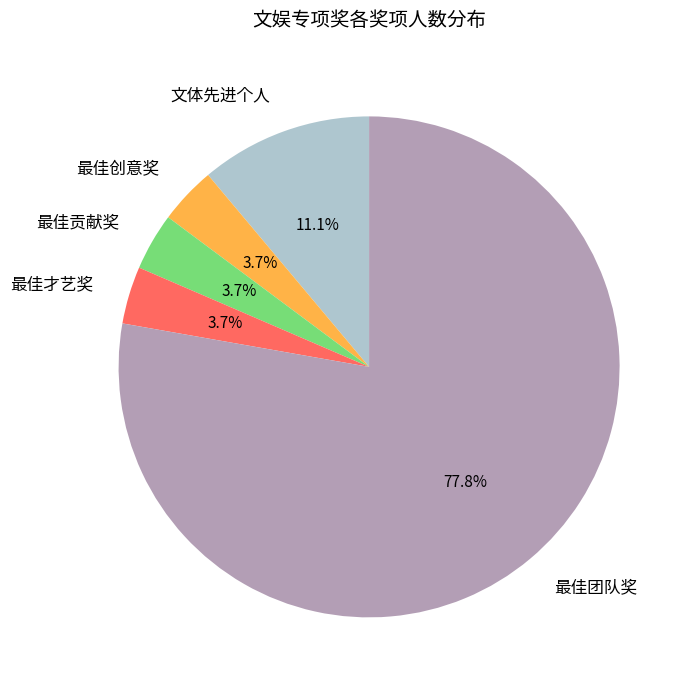

What portion of the pie excludes 最佳贡献奖?

96.3%